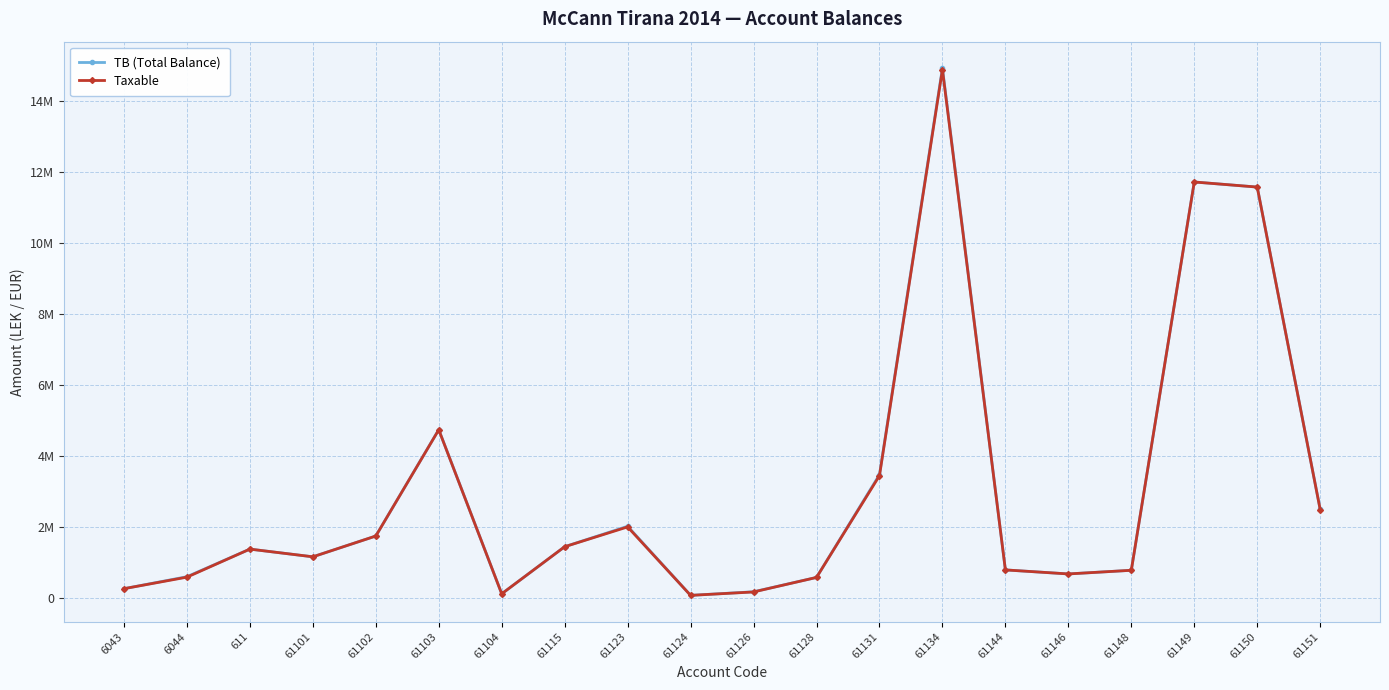

Where is Taxable nearest to the value 7474836?

61103